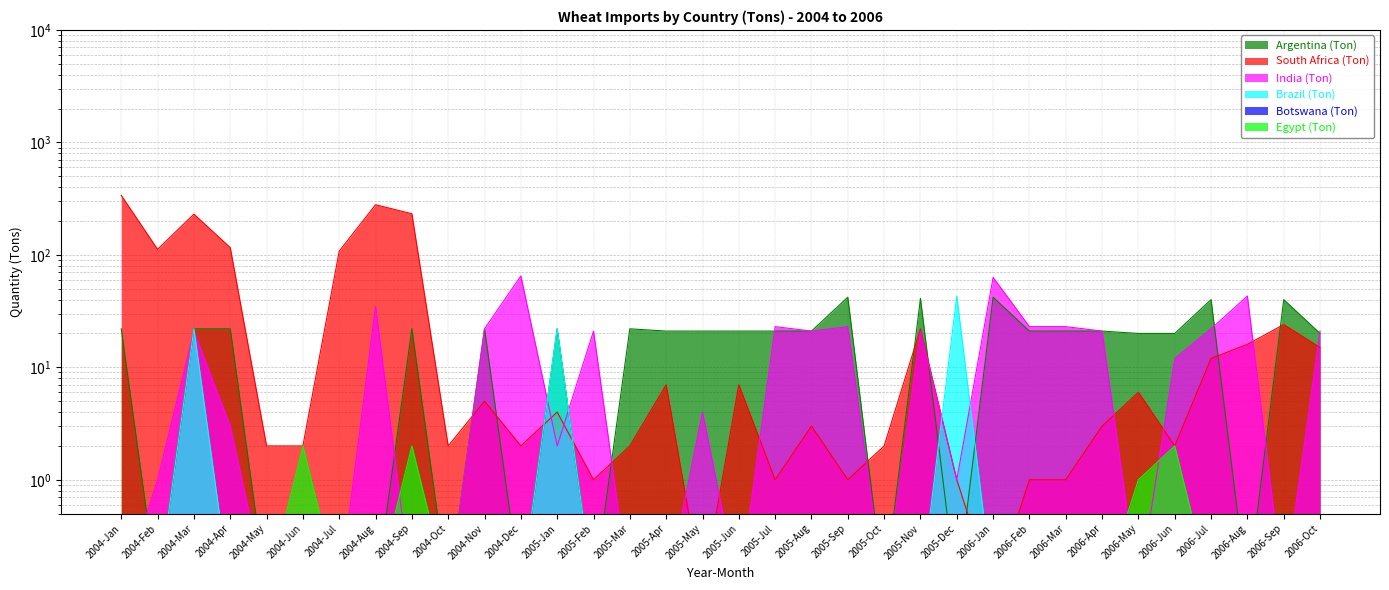

In India (Ton), how many points are lower than both neighbors (excluding endpoints)?

7